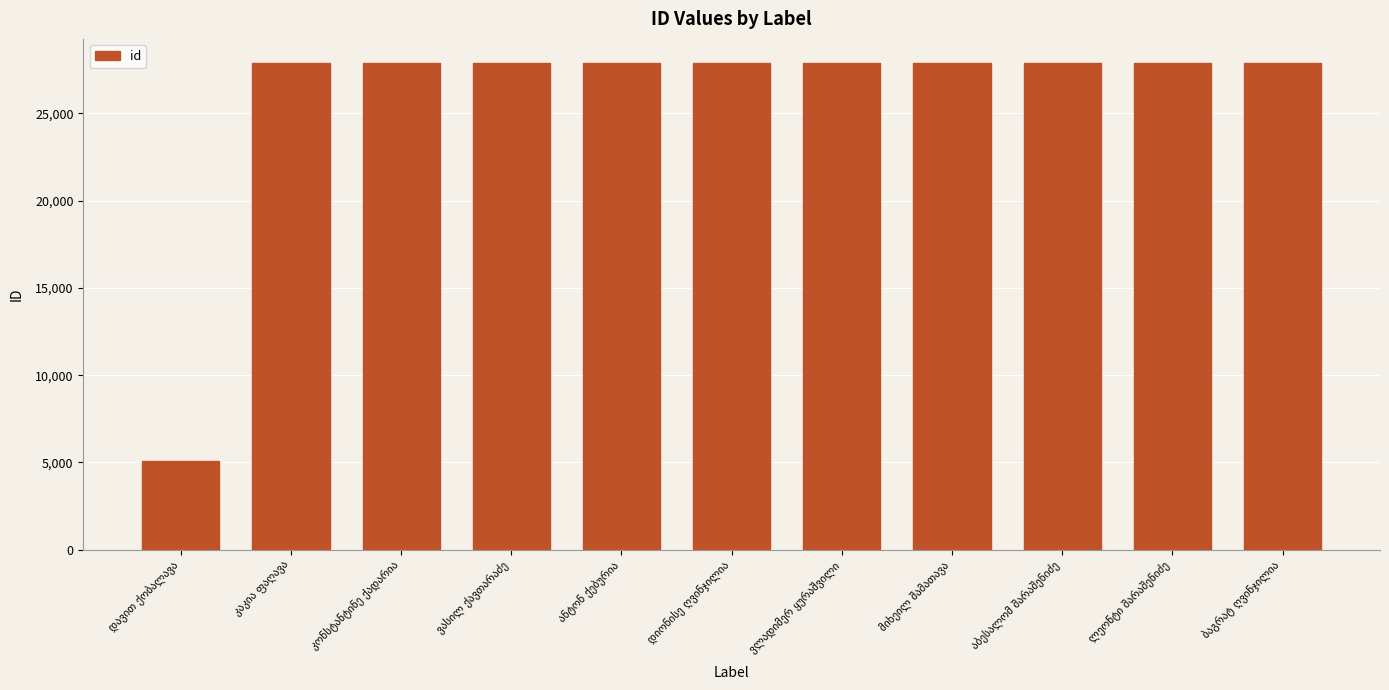

How many bars are there in total?

11